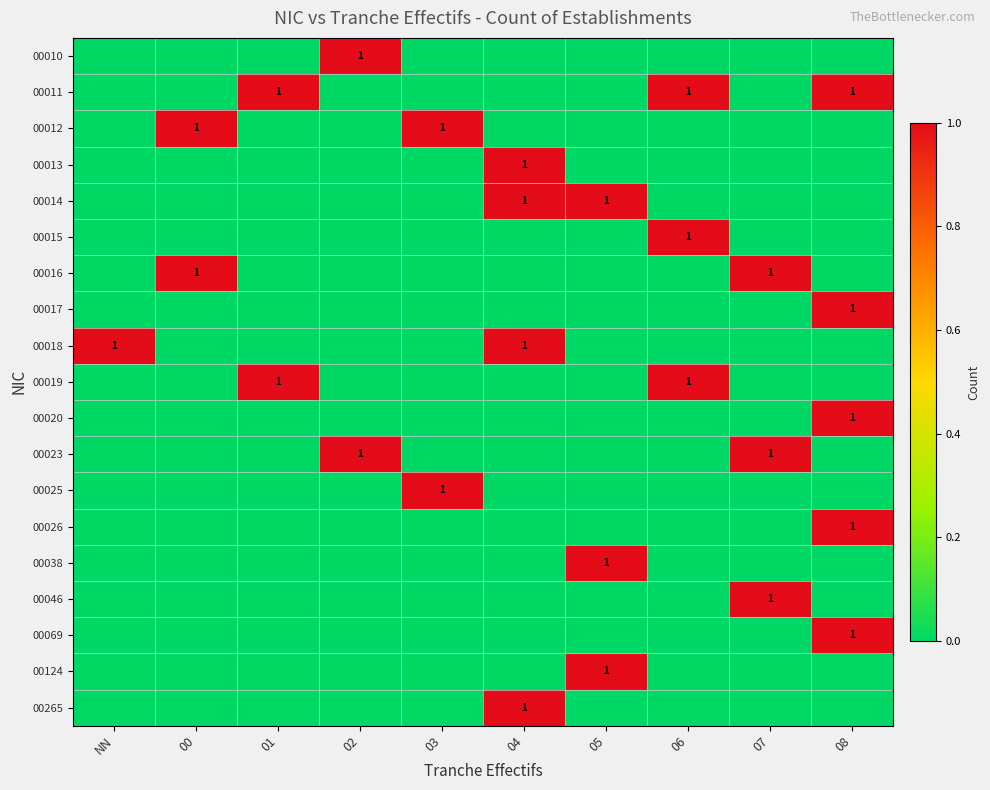

What is the total value across all series at 08?

5